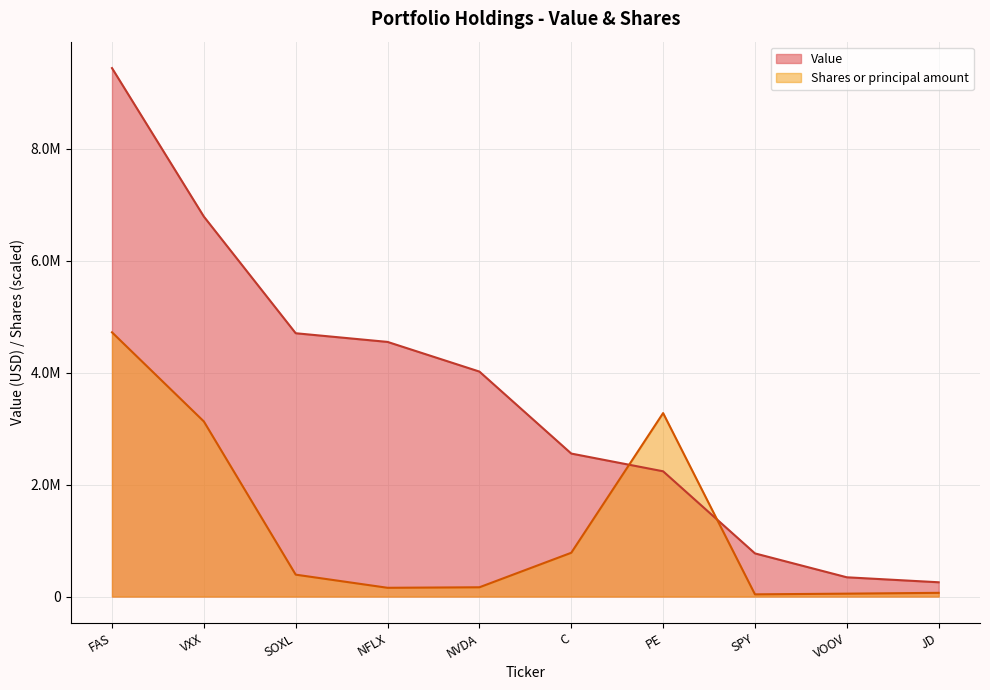

Rank the categories by Shares or principal amount value from highest to lowest.

FAS, PE, VXX, C, SOXL, NVDA, NFLX, JD, VOOV, SPY